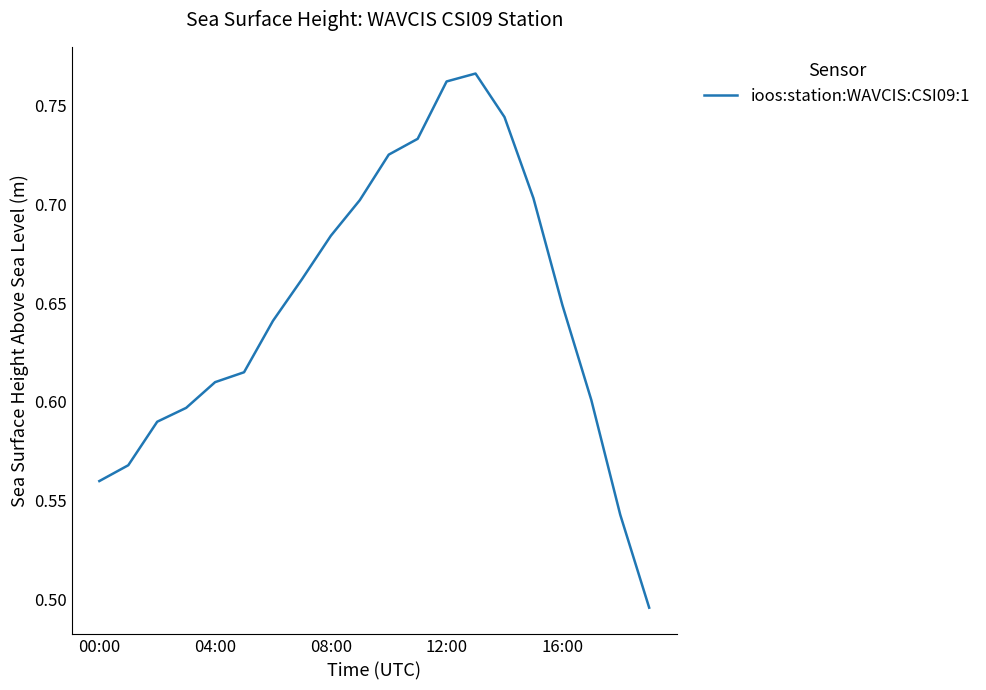

What is the difference between the maximum and minimum values?

0.3